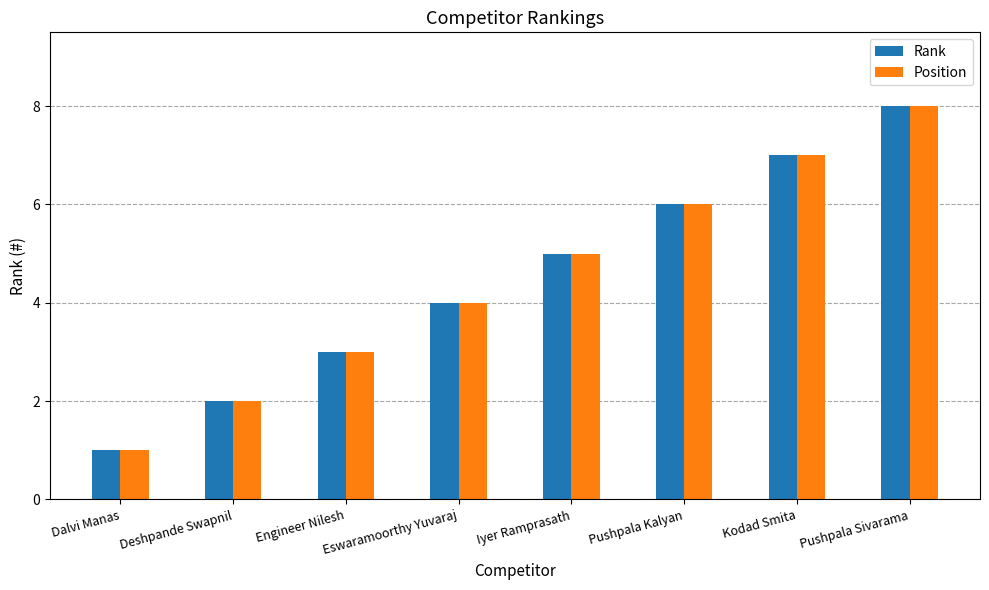

True or false: Position has a value of 5 at Iyer Ramprasath.

True